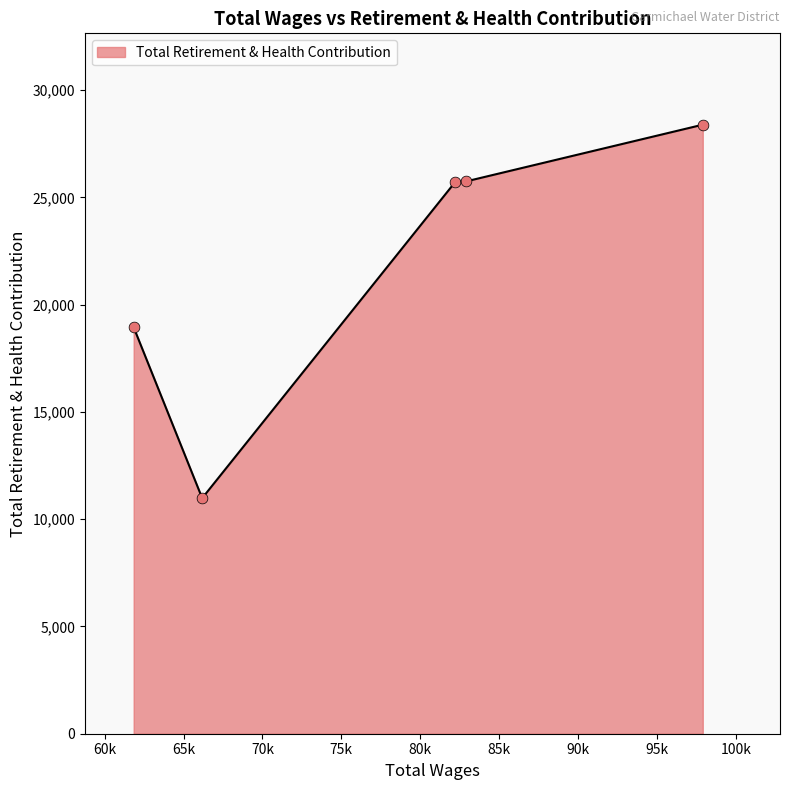

What is the average value?

21952